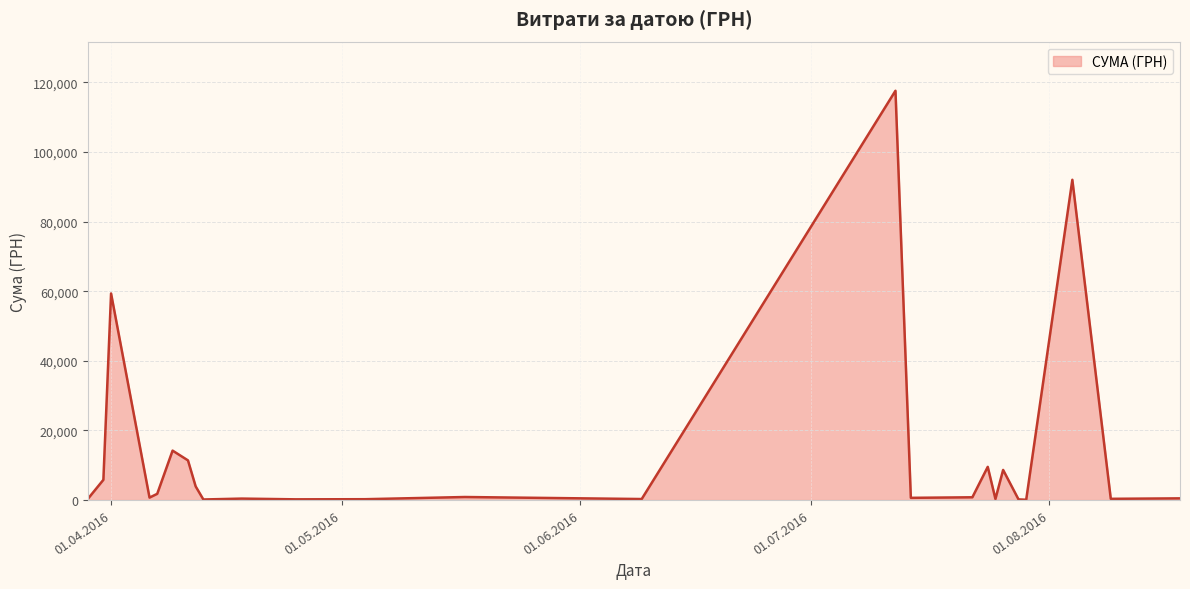

What is the greatest value displayed?

117568.8